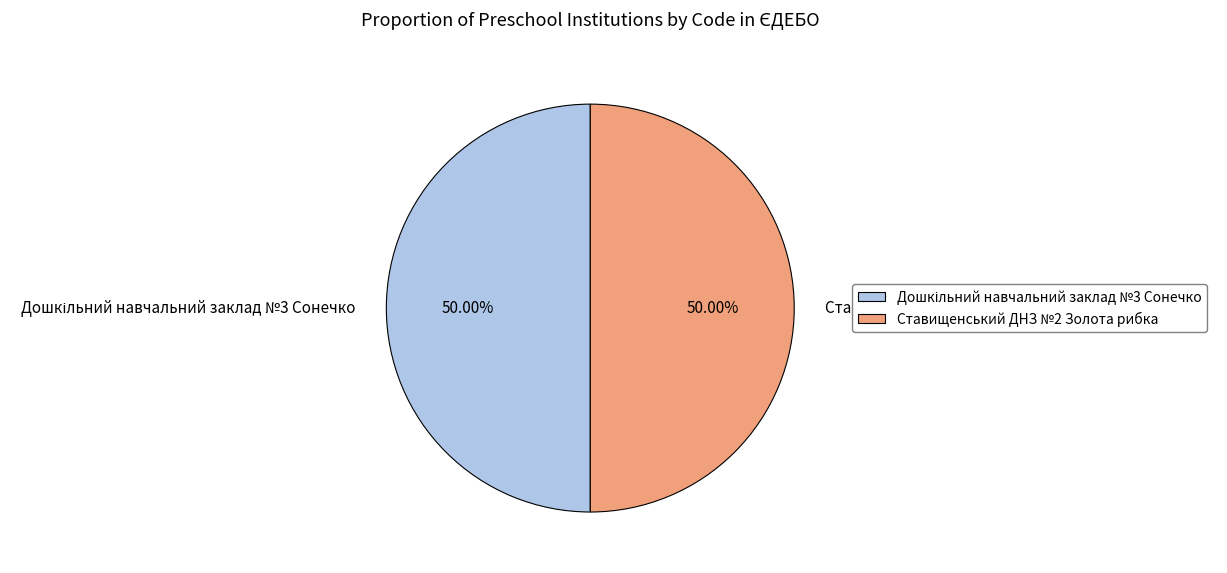

Count the number of slices in the pie.

2